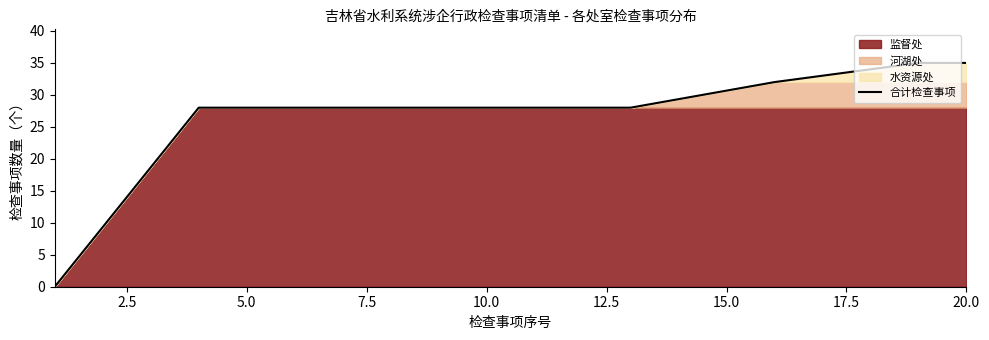

What is the maximum value shown in the chart?

35.0